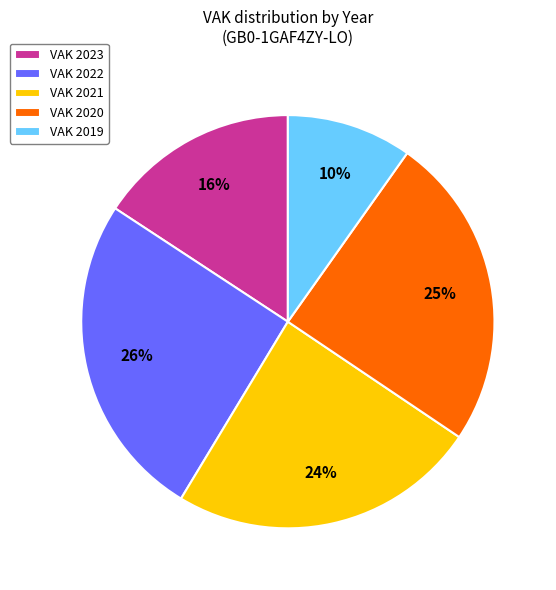

Which slice is the largest?

VAK 2022